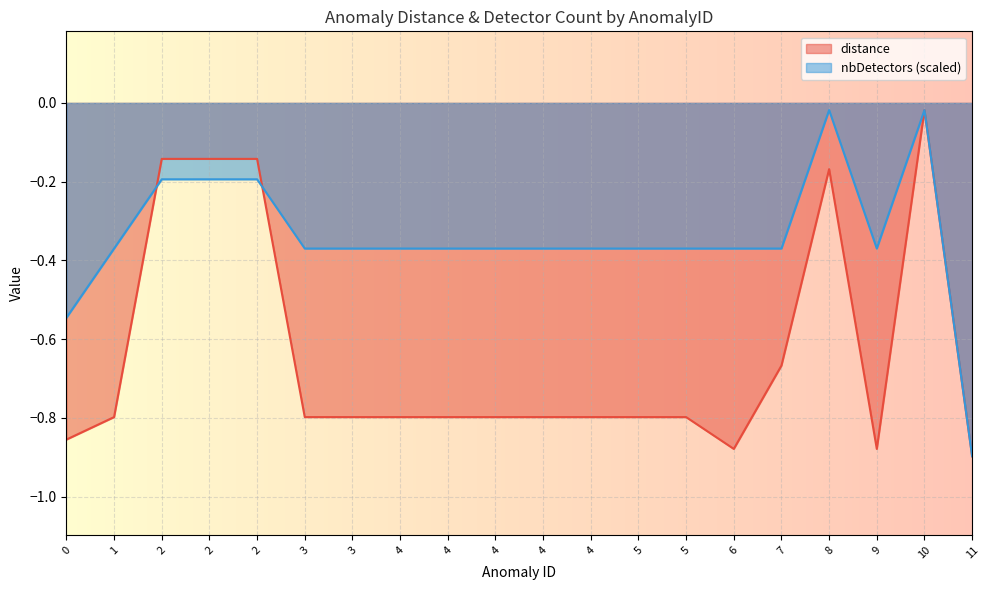

Between 4 and 5, which series saw the biggest shift?

distance